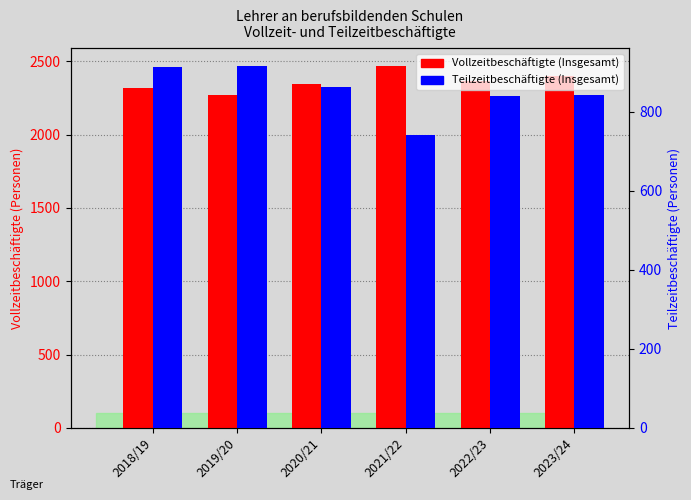

How many bars are there in each group?

2